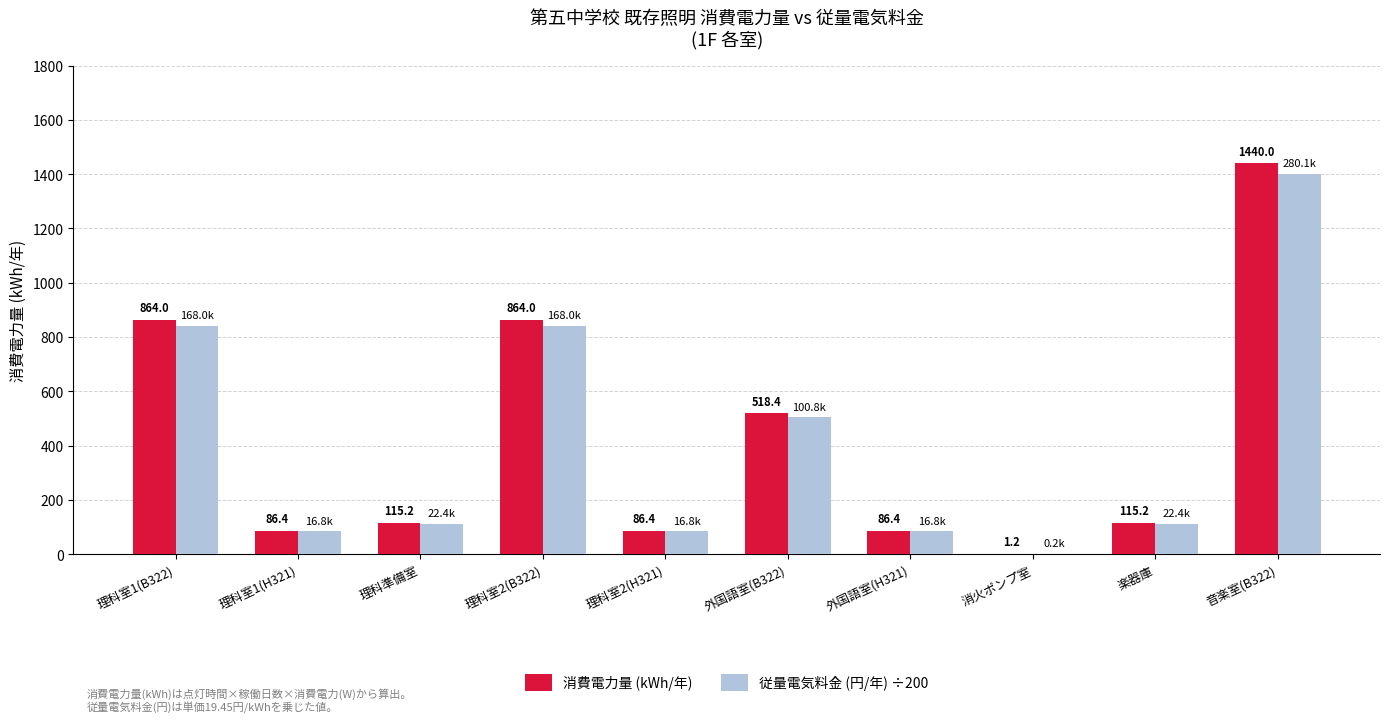

How many data points does each series have?

10